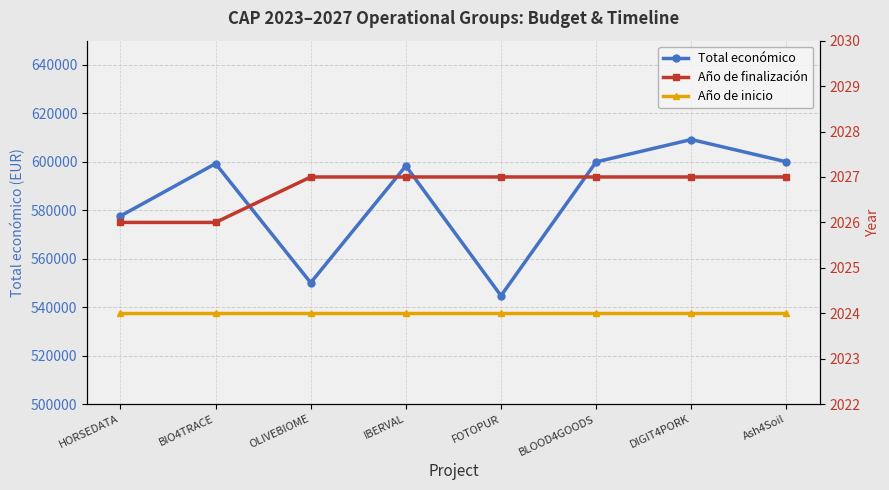

What position from the right is Ash4Soil?

1